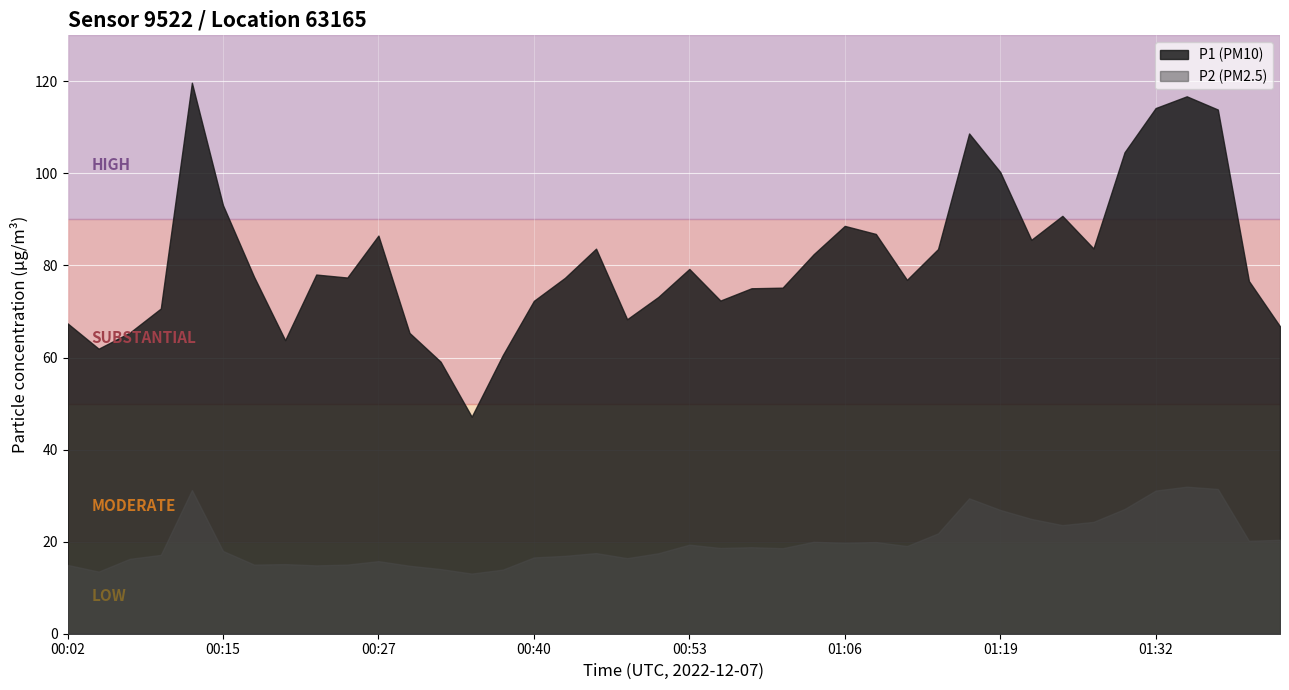

Reading left to right, transcribe all the data shown in this chart.

P1: 00:02=67.4	00:05=61.9	00:07=65.4	00:09=70.7	00:12=119.7	00:15=93.1	00:17=77.5	00:20=63.8	00:22=78.0	00:25=77.4	00:27=86.5	00:30=65.3	00:32=59.1	00:35=47.1	00:37=60.5	00:40=72.3	00:43=77.3	00:45=83.7	00:48=68.3	00:50=73.2	00:53=79.2	00:55=72.4	00:58=75.0	01:00=75.2	01:03=82.5	01:06=88.6	01:08=86.8	01:11=76.9	01:14=83.6	01:16=108.7	01:19=100.3	01:21=85.6	01:24=90.8	01:27=83.7	01:29=104.6	01:32=114.2	01:34=116.8	01:37=113.9	01:39=76.6	01:41=66.8
P2: 00:02=14.9	00:05=13.5	00:07=16.3	00:09=17.1	00:12=31.2	00:15=18.0	00:17=15.0	00:20=15.1	00:22=14.8	00:25=15.0	00:27=15.8	00:30=14.8	00:32=14.1	00:35=13.1	00:37=13.9	00:40=16.6	00:43=16.9	00:45=17.5	00:48=16.4	00:50=17.5	00:53=19.4	00:55=18.6	00:58=18.8	01:00=18.6	01:03=20.0	01:06=19.8	01:08=19.9	01:11=19.1	01:14=21.8	01:16=29.4	01:19=26.9	01:21=24.9	01:24=23.6	01:27=24.3	01:29=27.1	01:32=31.1	01:34=31.9	01:37=31.4	01:39=20.2	01:41=20.4